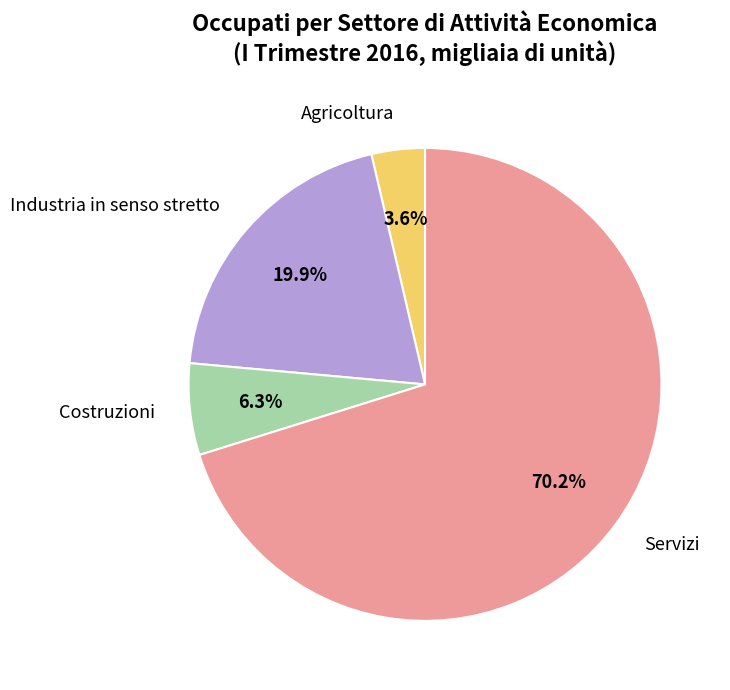

Which slice is the smallest?

Agricoltura